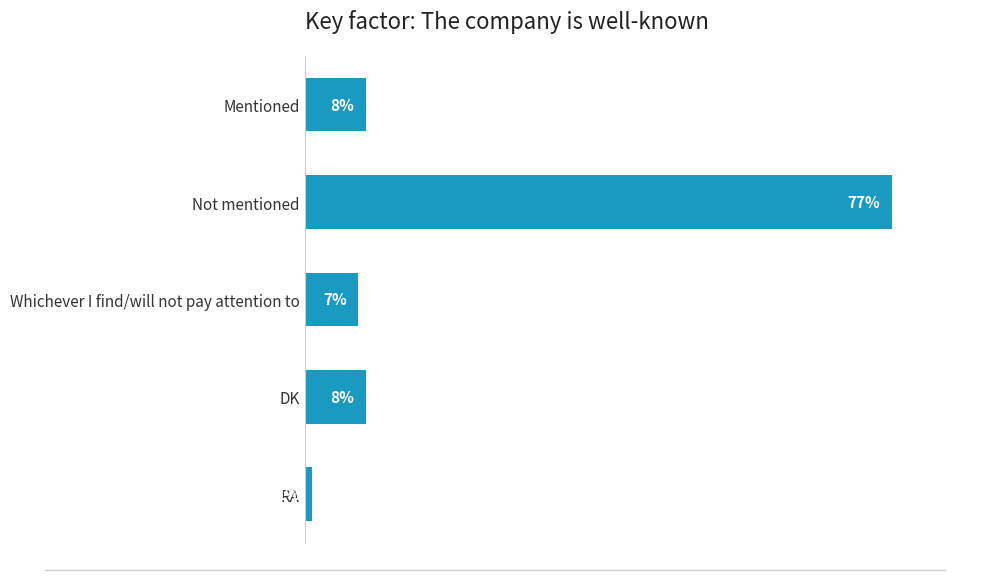

Which category has the lowest value across all series?

RA